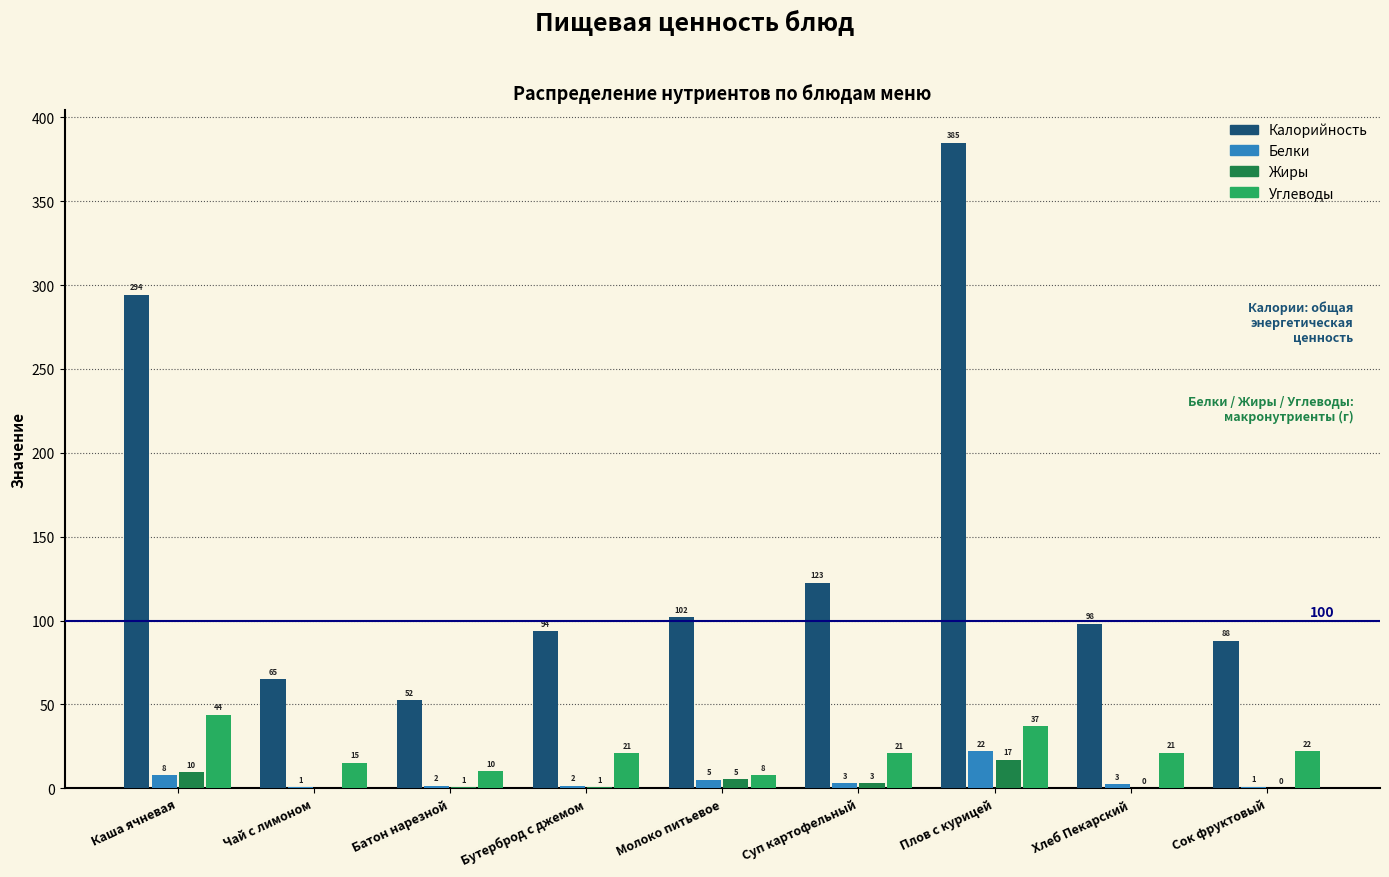

True or false: Калорийность has a value of 88.0 at Сок фруктовый.

True